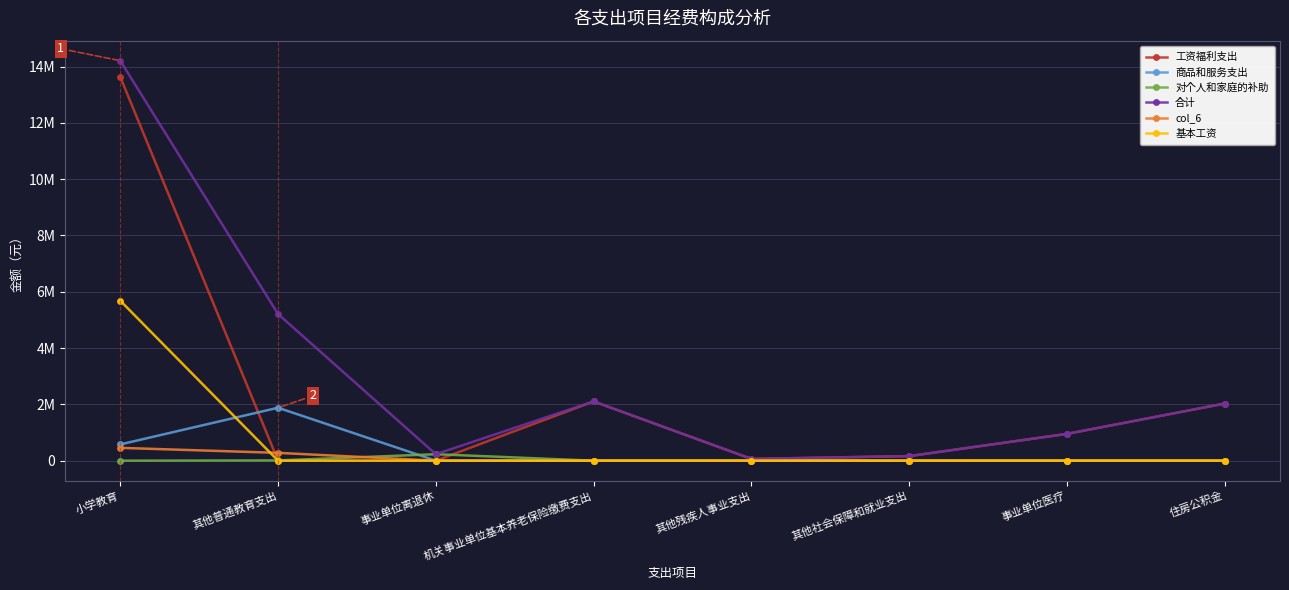

What is the average value of the 对个人和家庭的补助 series?

29824.9